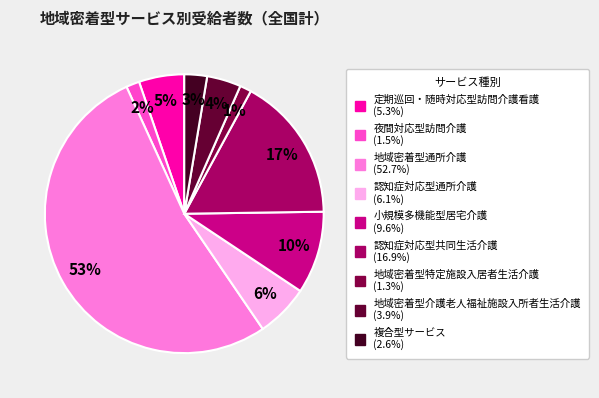

Does 地域密着型通所介護 account for over 50% of the chart?

Yes